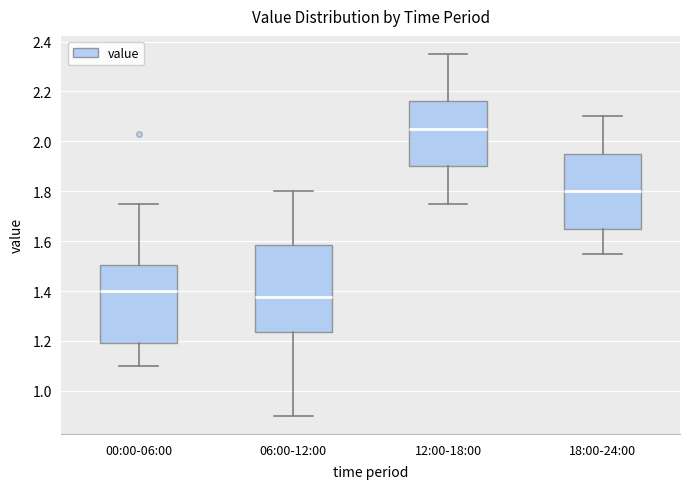

Comparing the boxes themselves (not the whiskers), which one is the tallest?

06:00-12:00